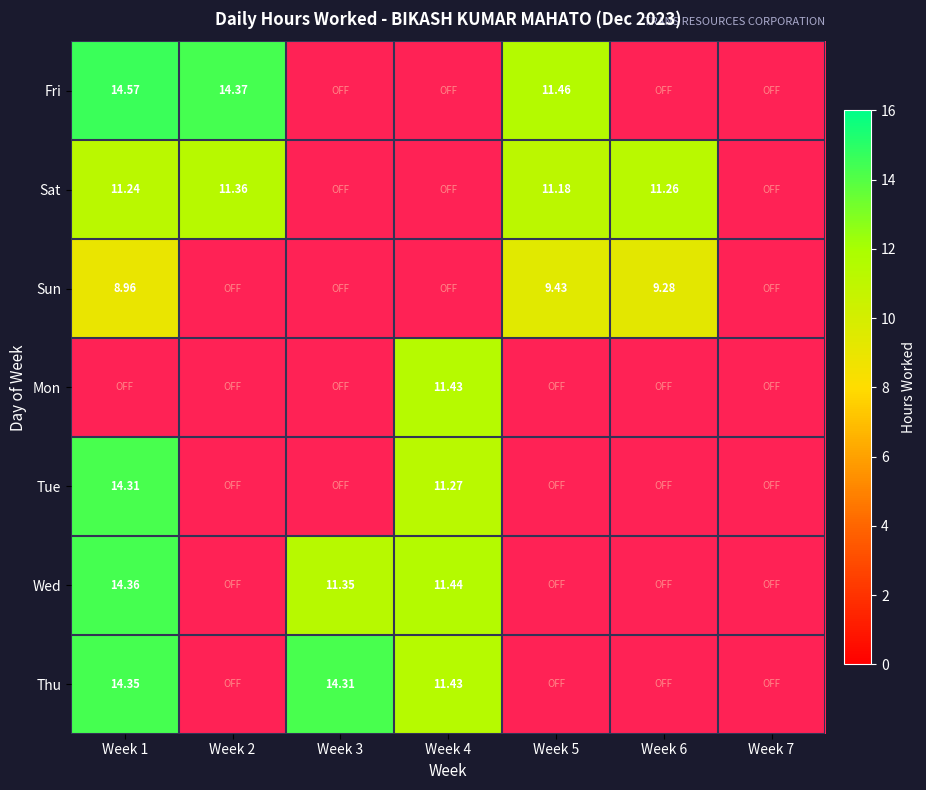

Reading left to right, transcribe all the data shown in this chart.

Fri: Week 1=14.6	Week 2=14.4	Week 3=0.0	Week 4=0.0	Week 5=11.5	Week 6=0.0	Week 7=0.0
Sat: Week 1=11.2	Week 2=11.4	Week 3=0.0	Week 4=0.0	Week 5=11.2	Week 6=11.3	Week 7=0.0
Sun: Week 1=9.0	Week 2=0.0	Week 3=0.0	Week 4=0.0	Week 5=9.4	Week 6=9.3	Week 7=0.0
Mon: Week 1=0.0	Week 2=0.0	Week 3=0.0	Week 4=11.4	Week 5=0.0	Week 6=0.0	Week 7=0.0
Tue: Week 1=14.3	Week 2=0.0	Week 3=0.0	Week 4=11.3	Week 5=0.0	Week 6=0.0	Week 7=0.0
Wed: Week 1=14.4	Week 2=0.0	Week 3=11.3	Week 4=11.4	Week 5=0.0	Week 6=0.0	Week 7=0.0
Thu: Week 1=14.3	Week 2=0.0	Week 3=14.3	Week 4=11.4	Week 5=0.0	Week 6=0.0	Week 7=0.0